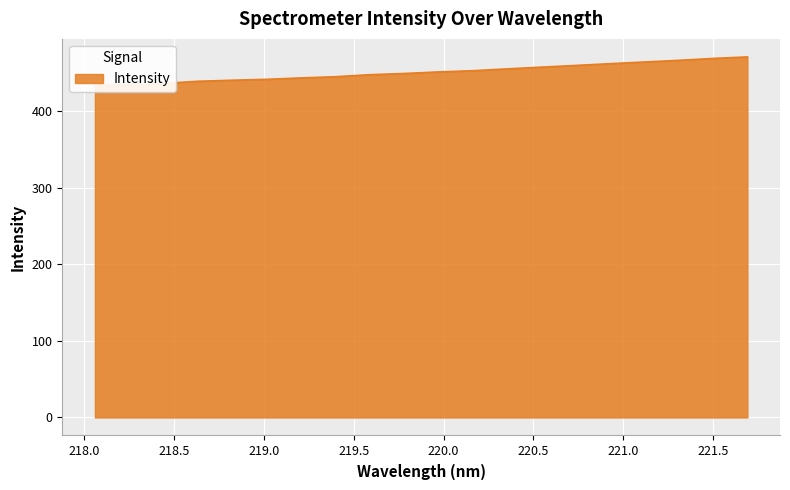

What is the average value?

450.7